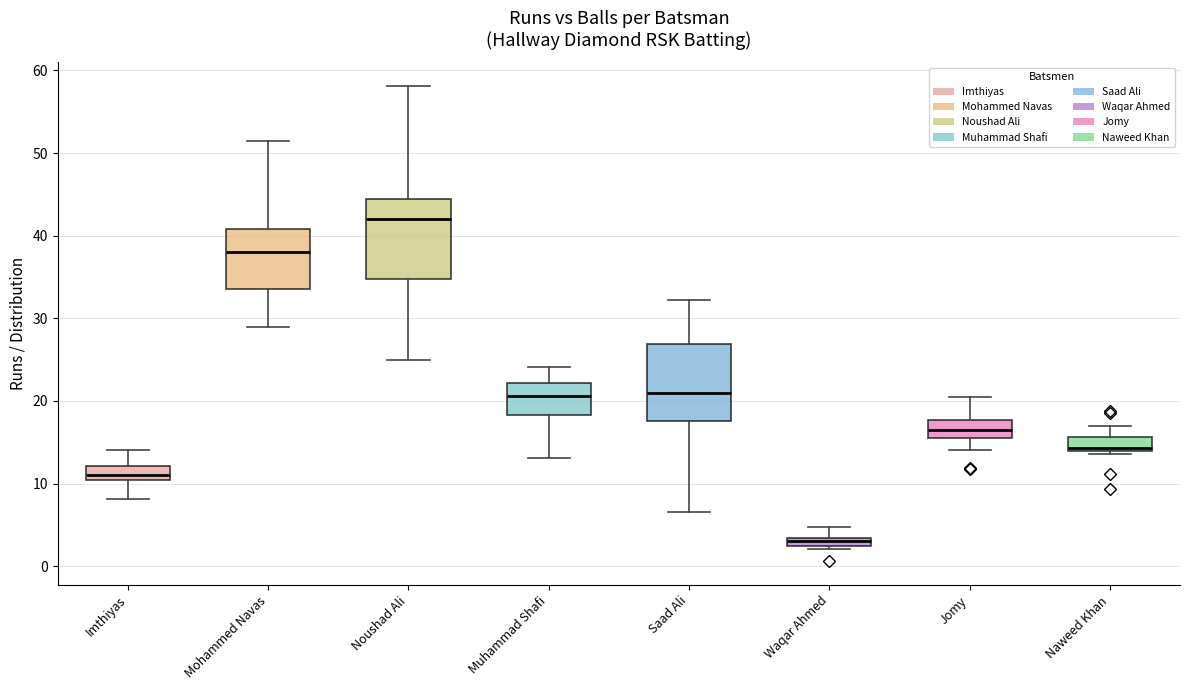

Which box's median line is the highest?

Noushad Ali